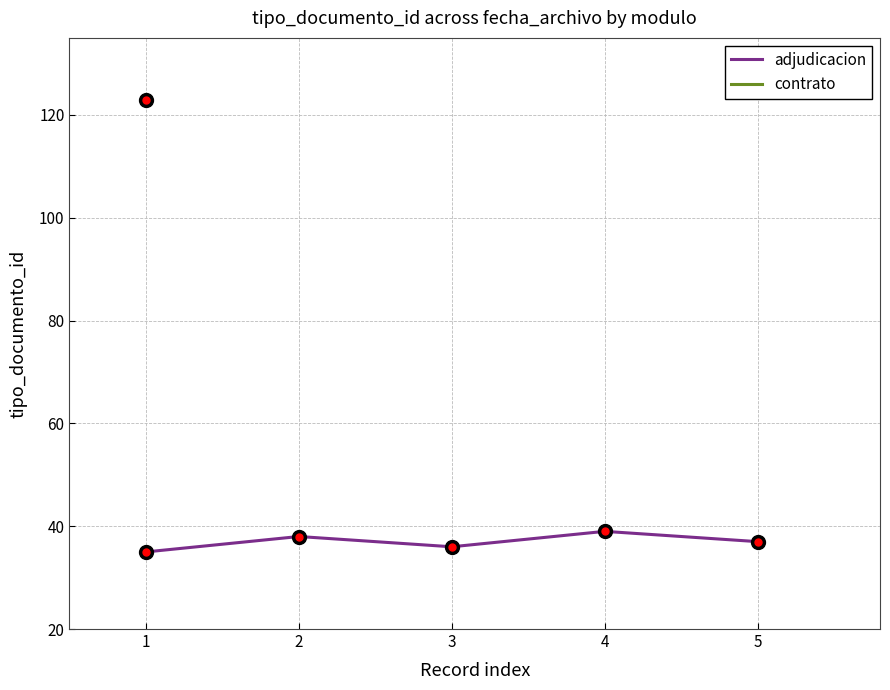

The value at 0 is 35. True or false?

True